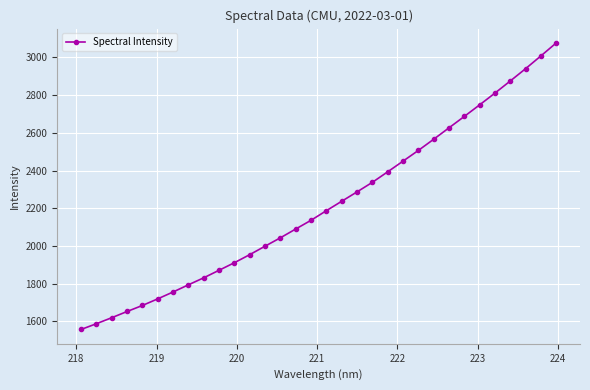

What is the value of the 25th point from the left?

2626.6